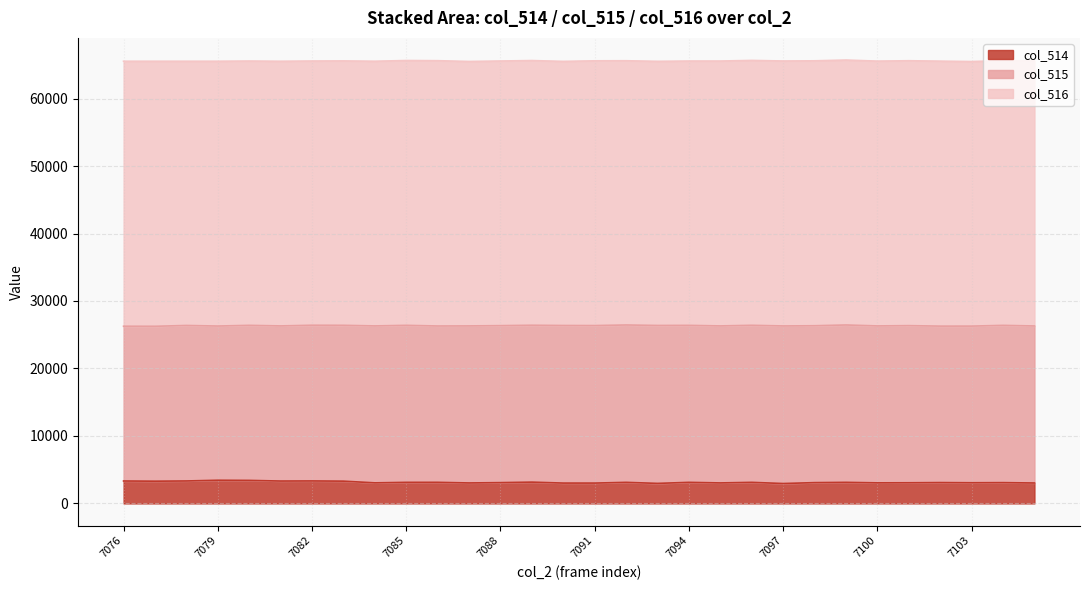

The col_516 series shows 39161 at 7092. True or false?

True